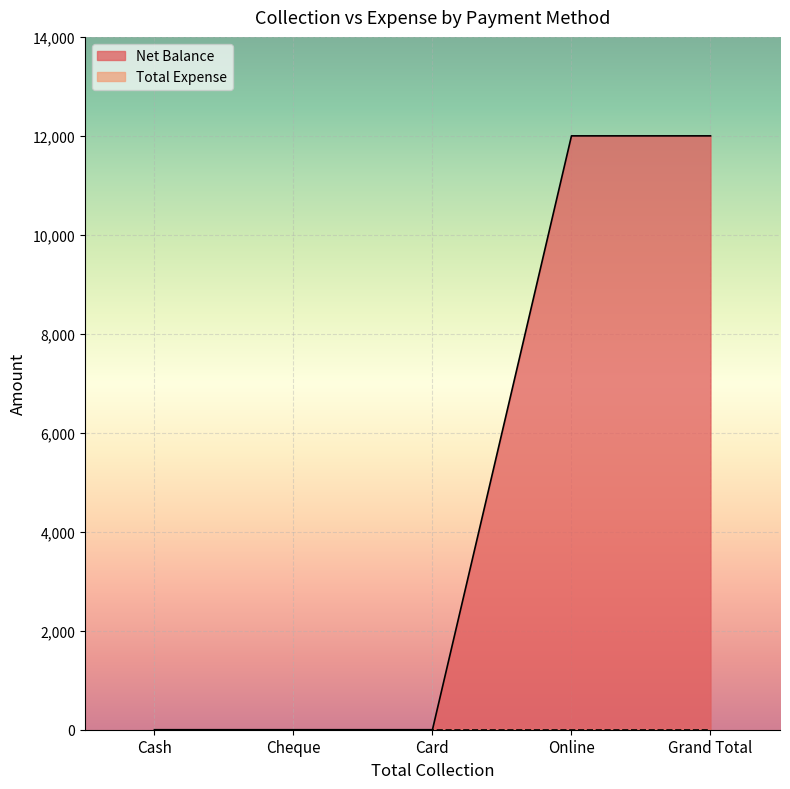

The chart shows a value of 18183 at Online. True or false?

False